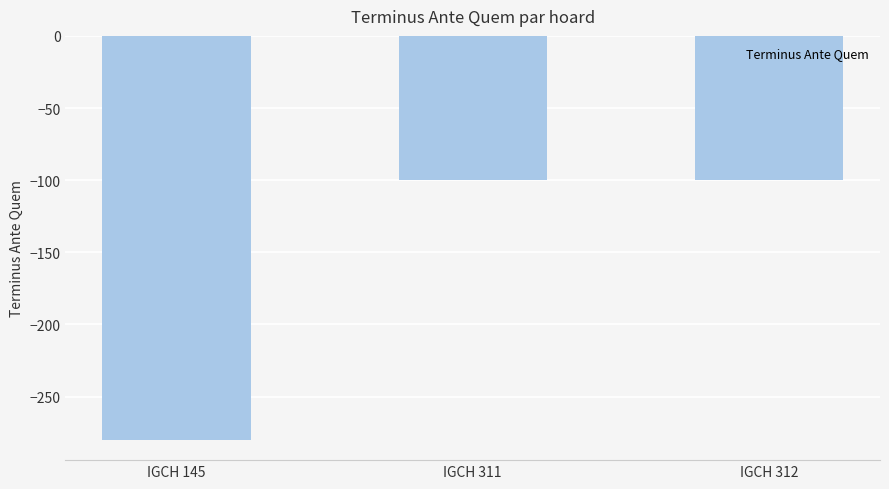

How many data points does each series have?

3